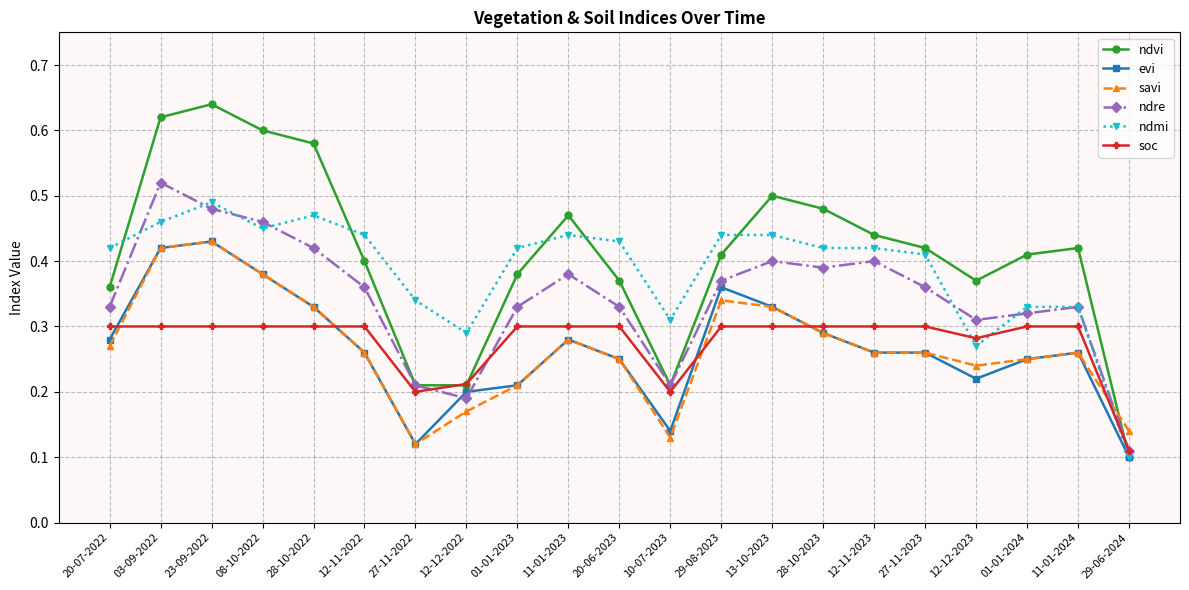

What is the label of the 10th point from the right?

10-07-2023